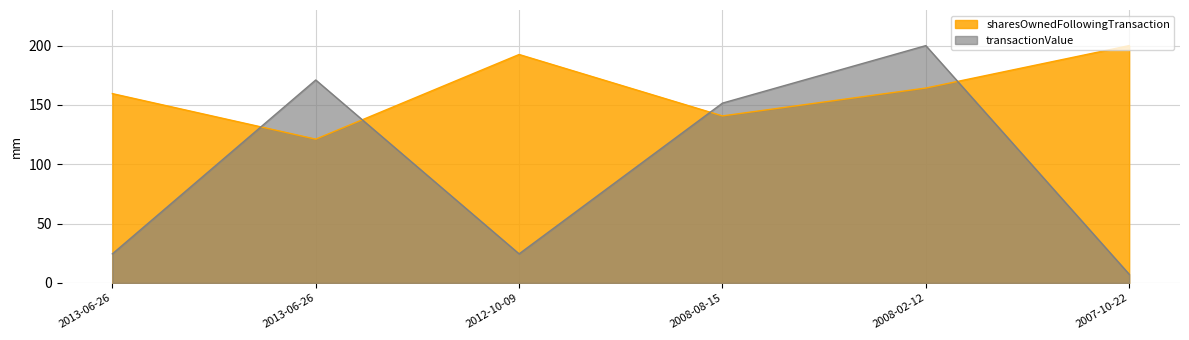

What are all the series names shown in the legend?

sharesOwnedFollowingTransaction, transactionValue